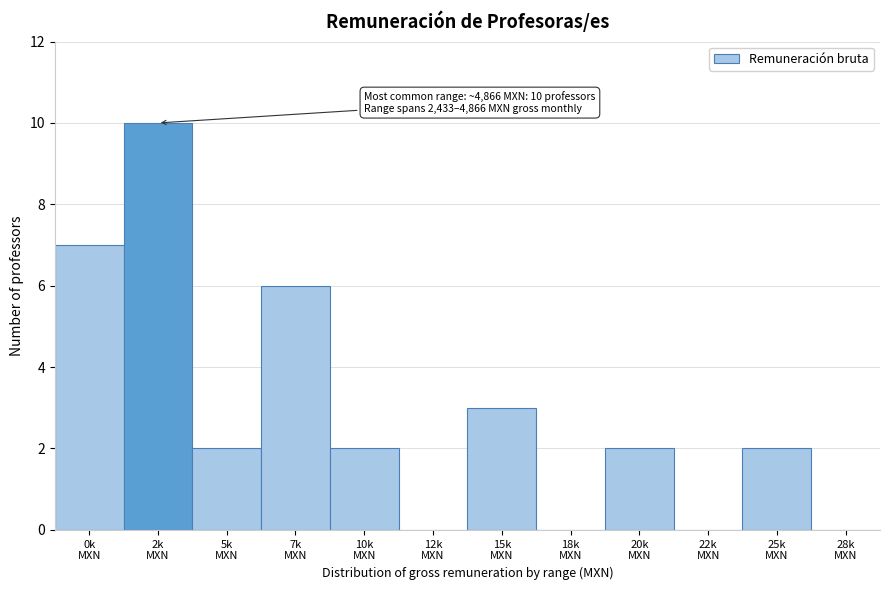

What is the maximum value shown in the chart?

10